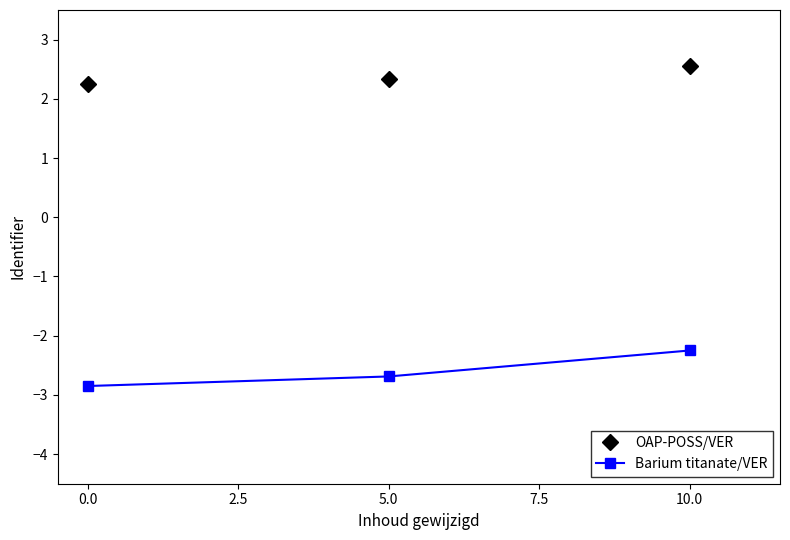

Is it true that OAP-POSS/VER equals 3.4 at 5.0?

False